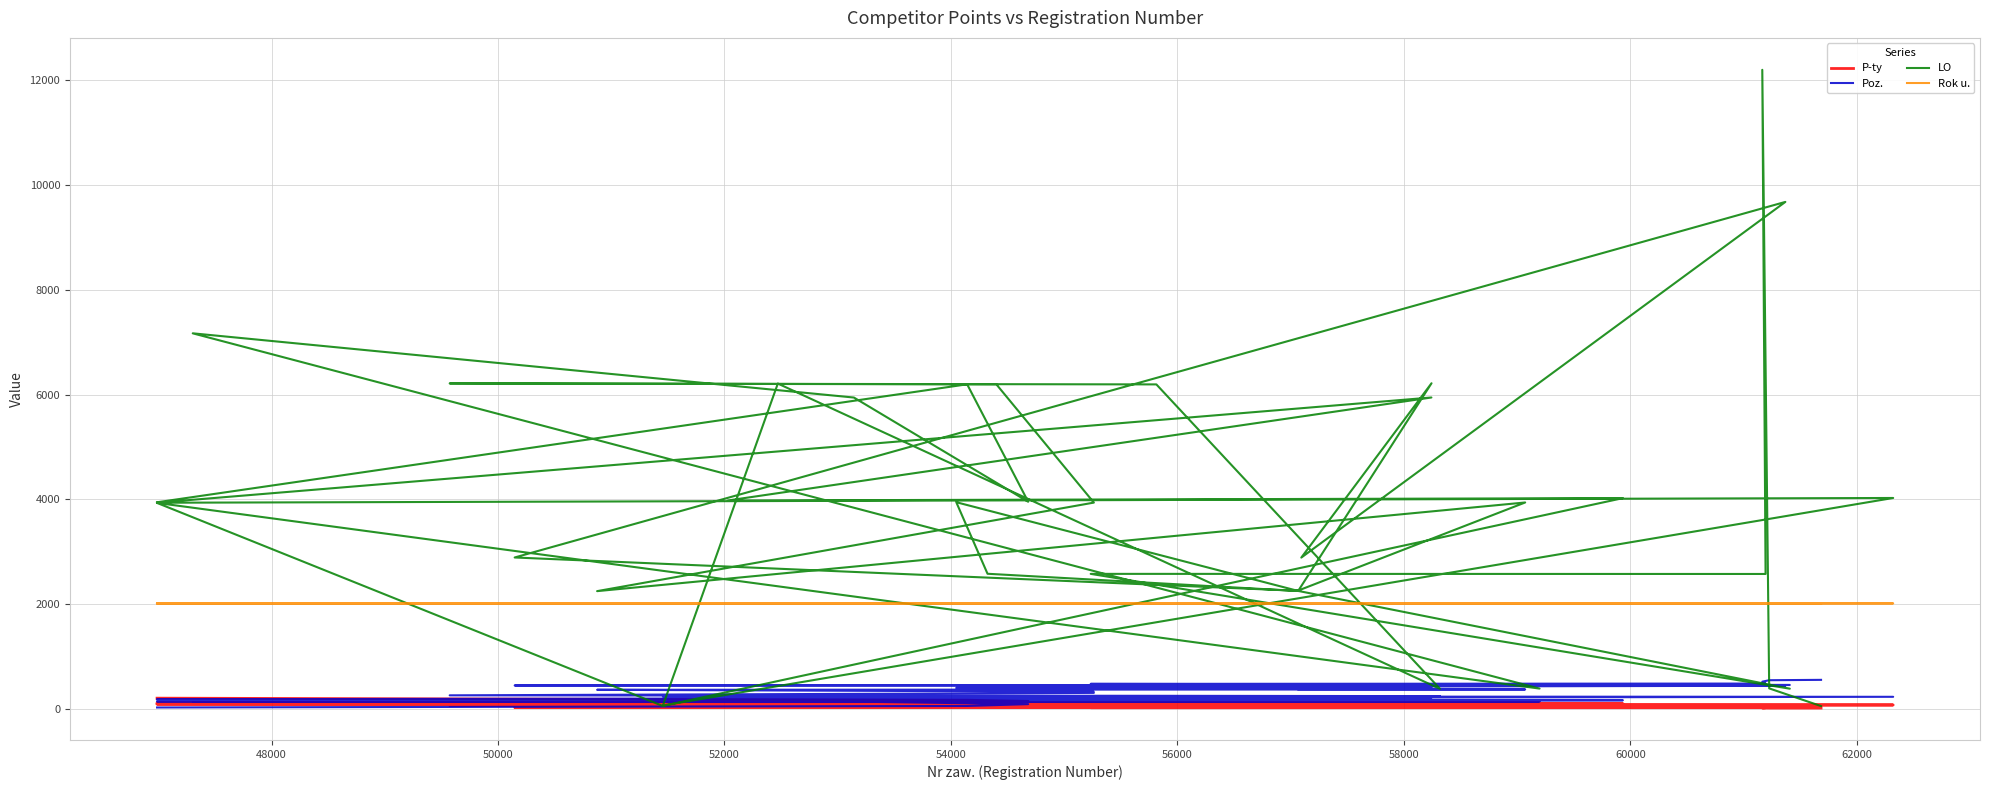

Which series has the largest total across all categories?

LO